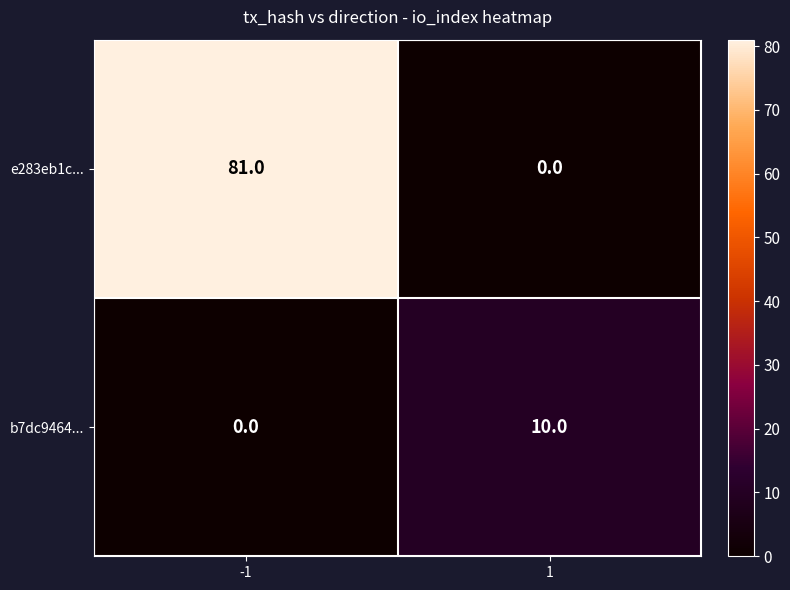

Is the value of e283eb1c... at -1 greater than the value of b7dc9464... at -1?

Yes